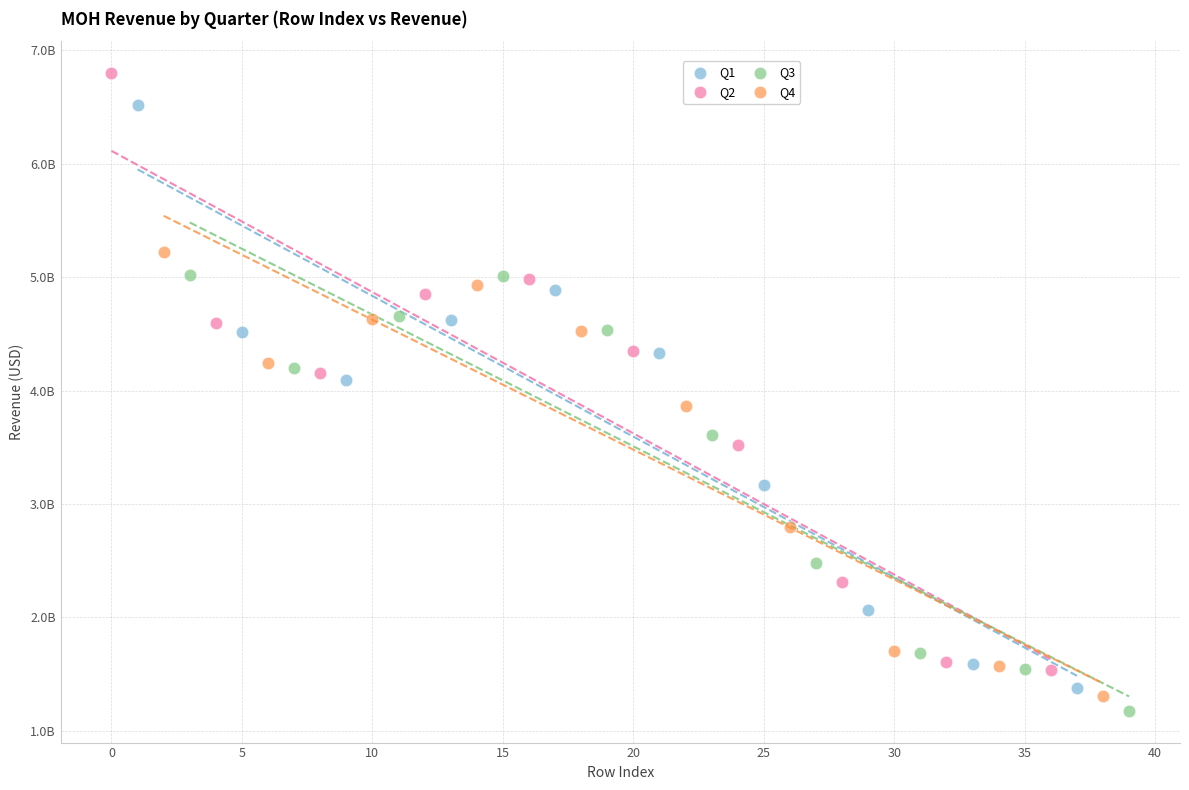

Which series reaches the minimum Y coordinate?

Q3